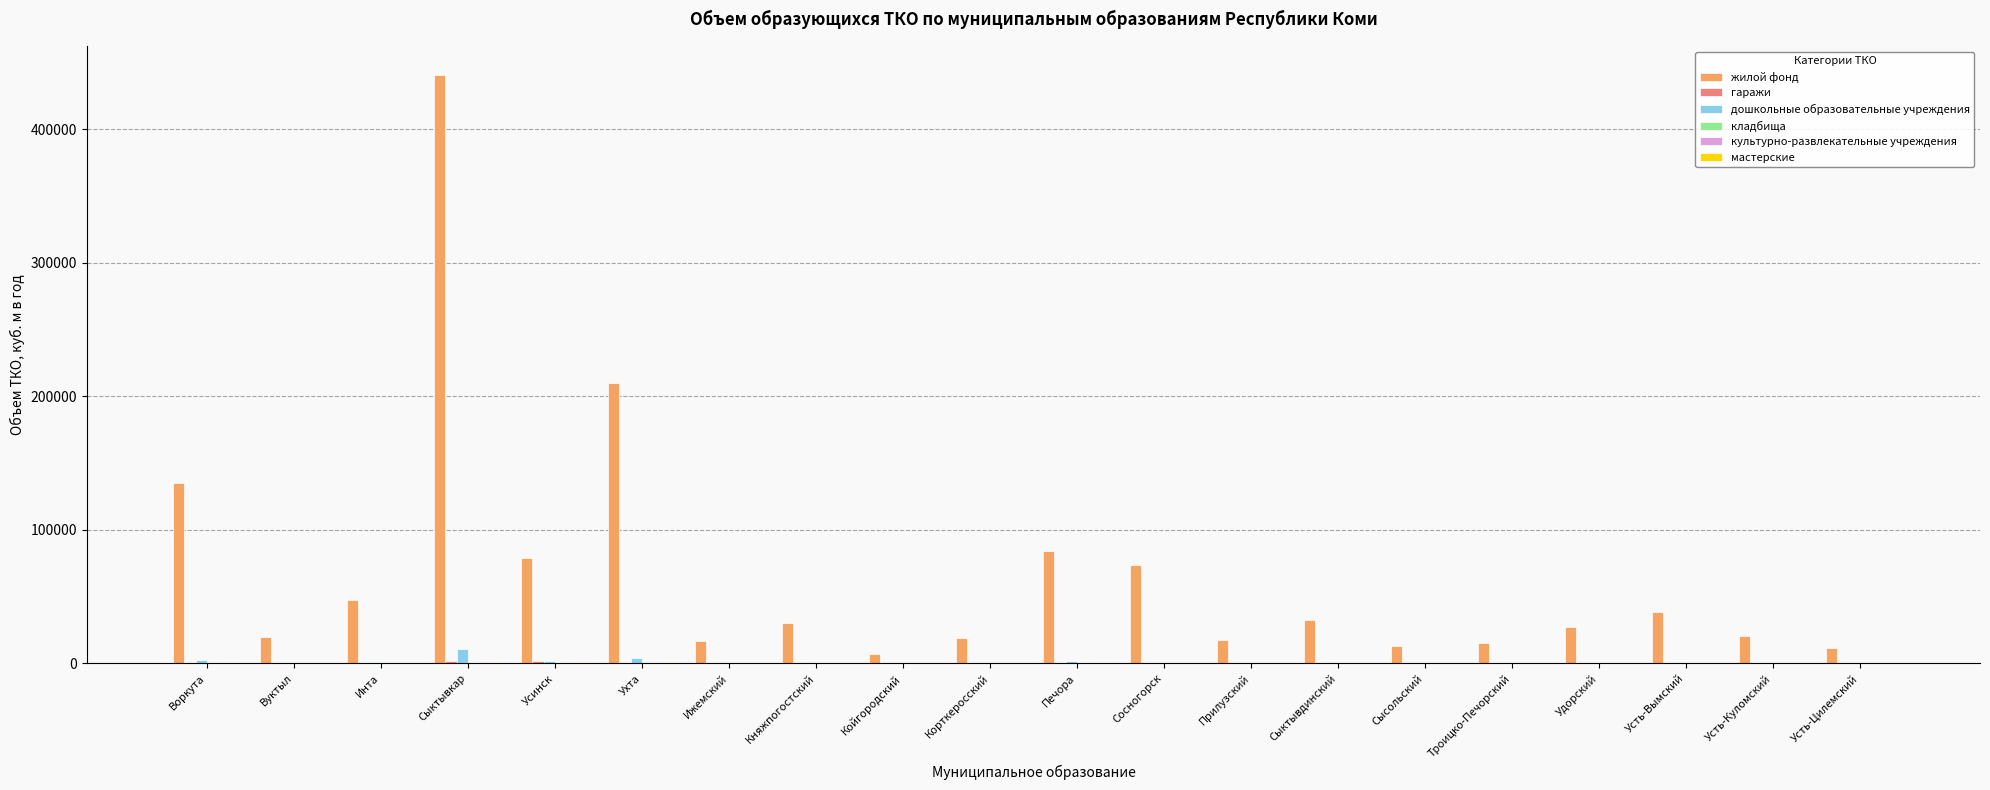

What is the sum of all дошкольные образовательные учреждения values?

29651.4